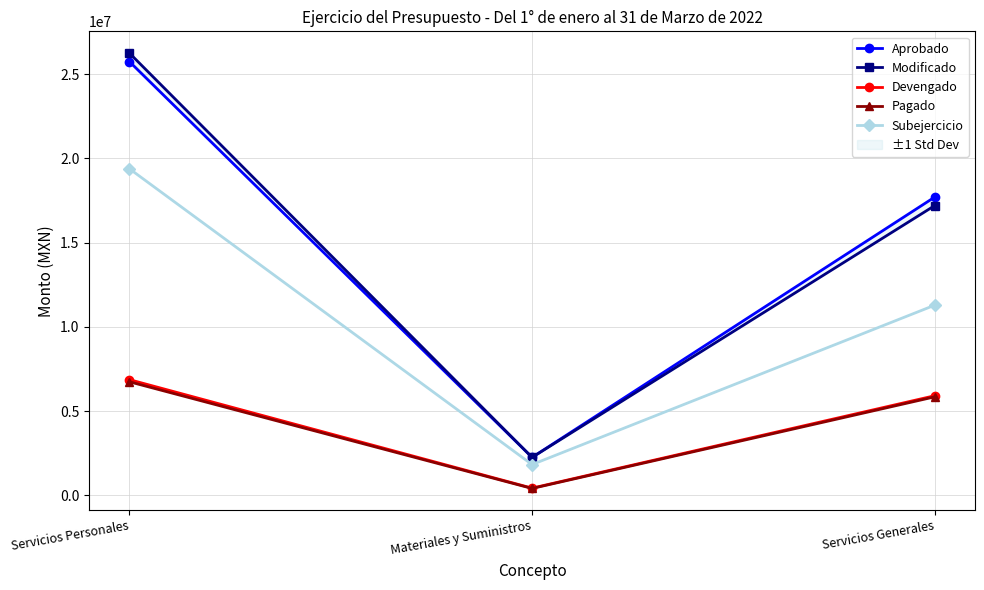

What is the value of the Modificado point at the 1st from the left?

26249672.6